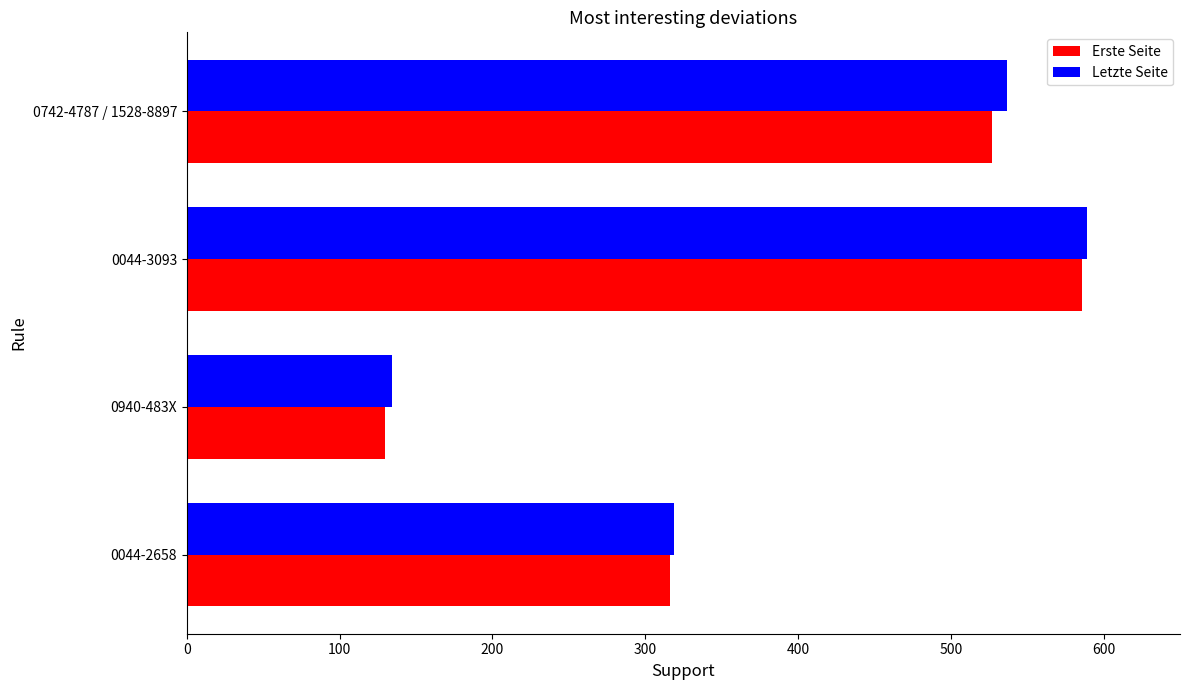

How many series are shown in this chart?

2